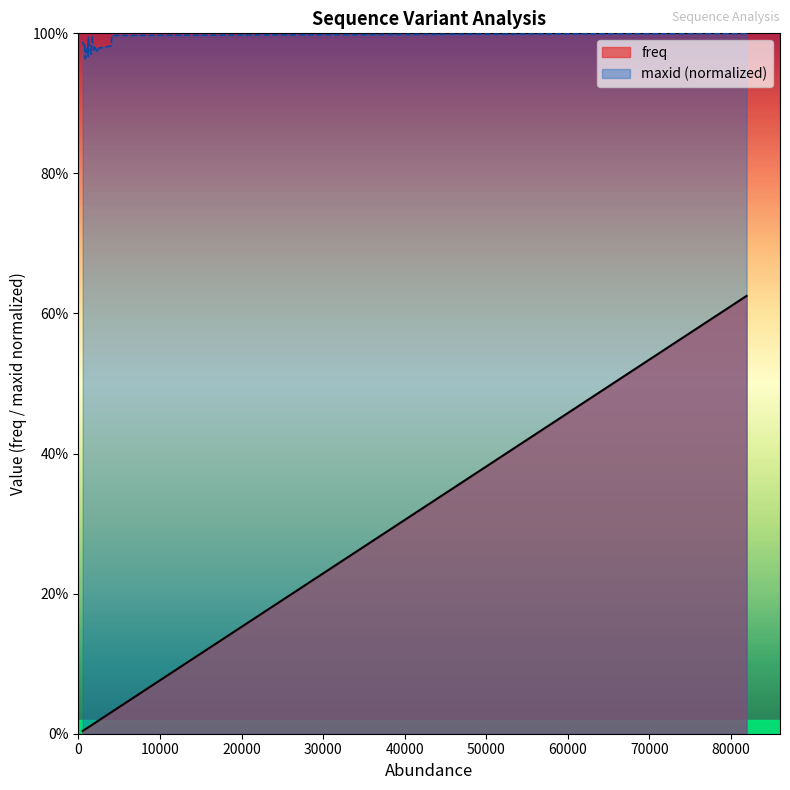

Count the number of data series in this chart.

2